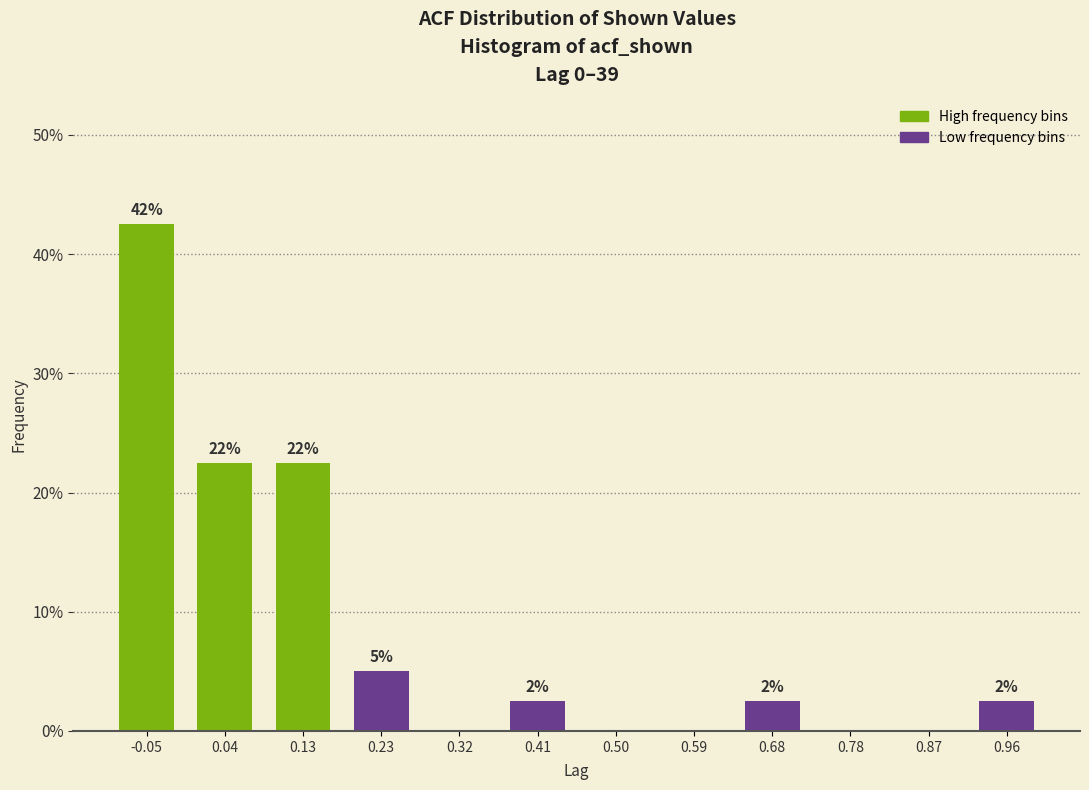

Are the bars horizontal?

No